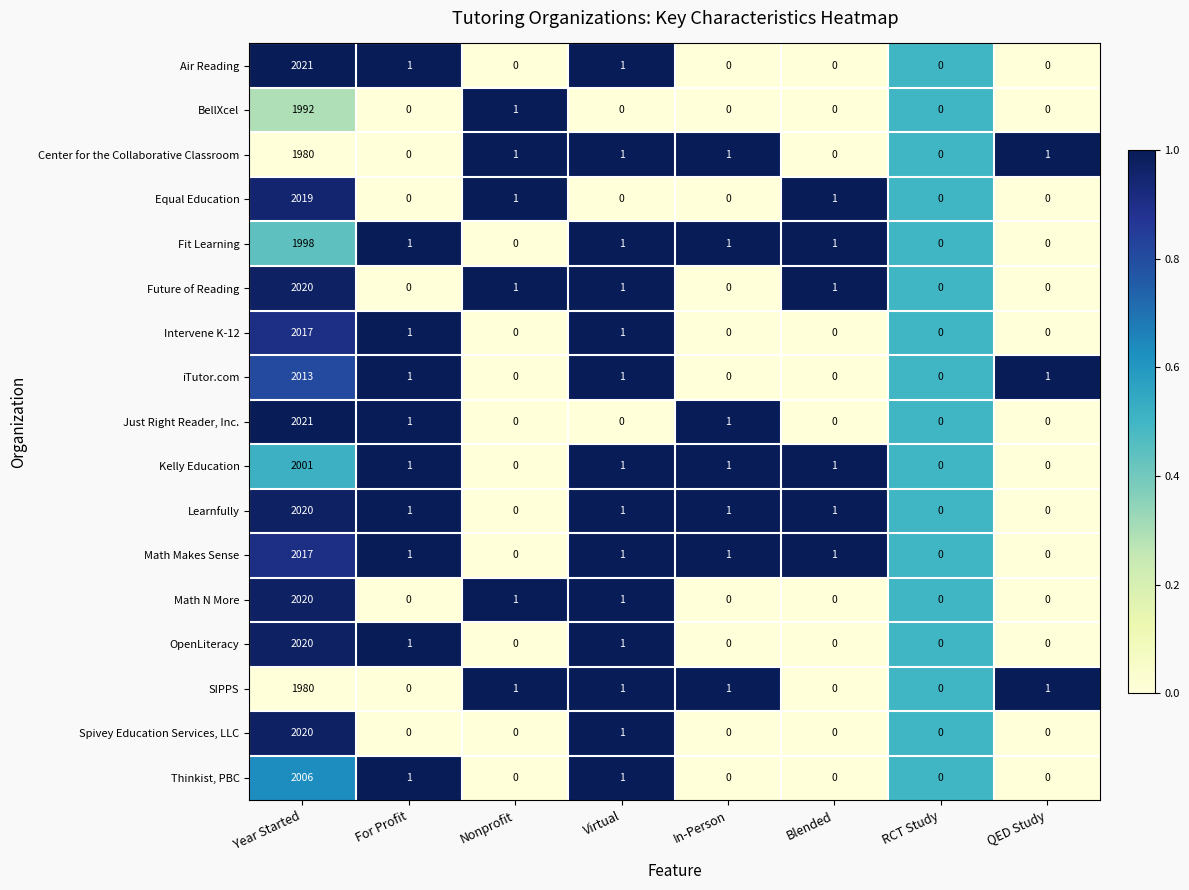

True or false: Future of Reading has a value of 1 at Blended.

True